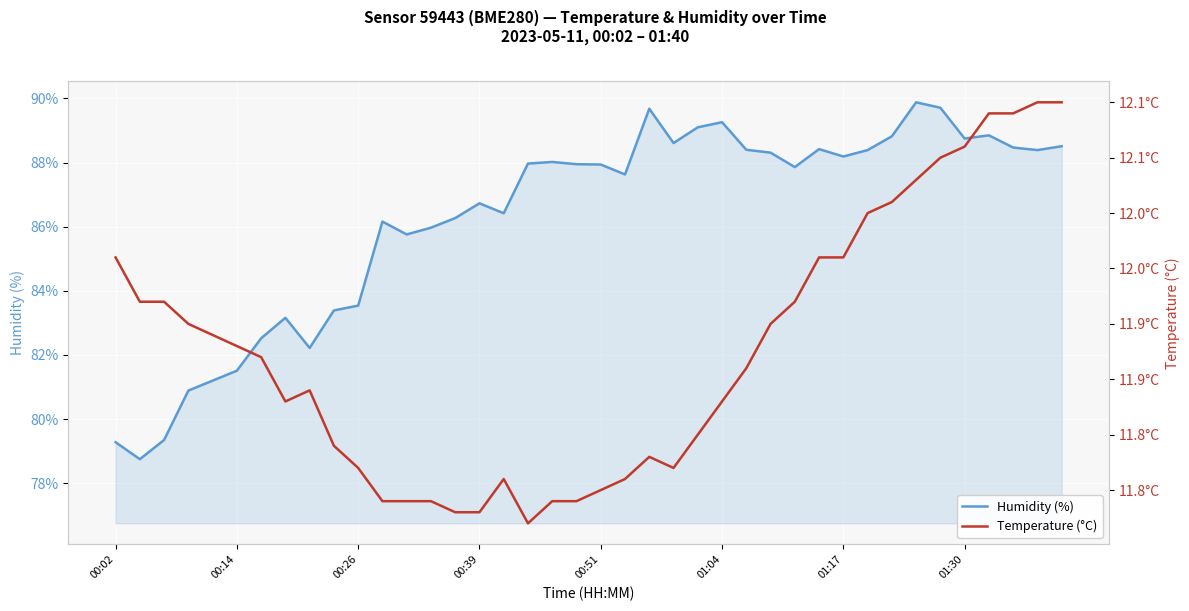

At which category does temperature reach its first local peak?

8